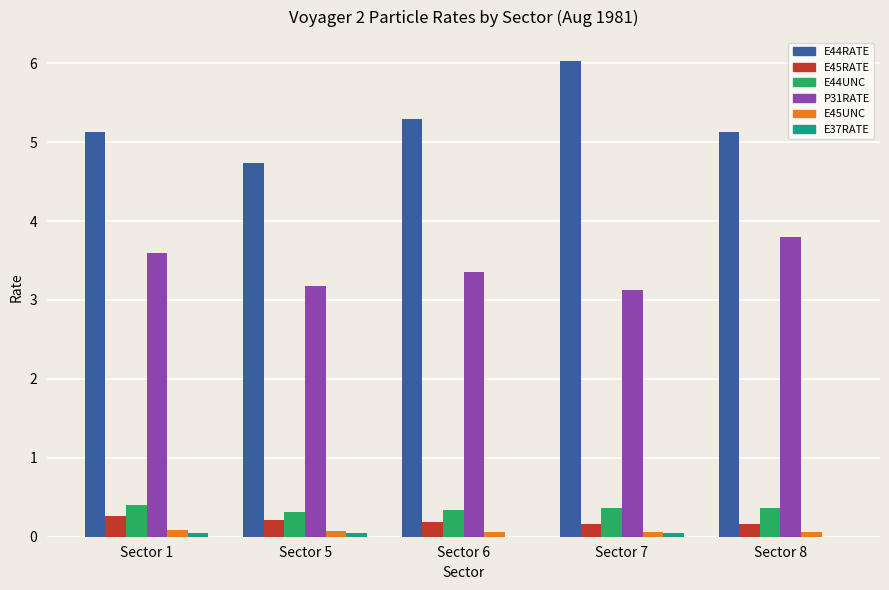

What is the difference between the E44RATE values at Sector 7 and Sector 6?

0.7